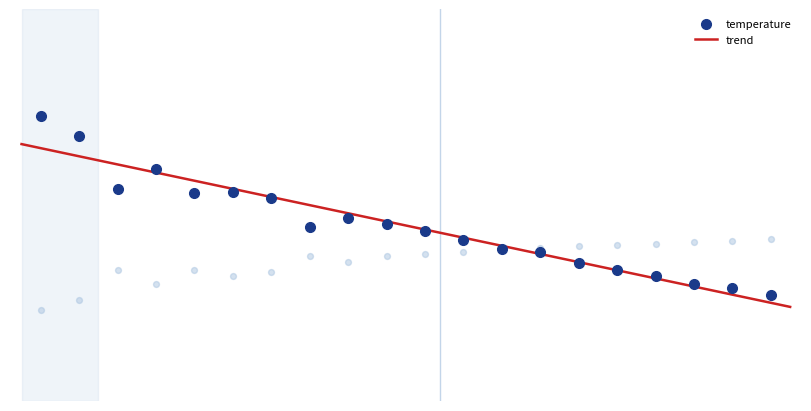

At how many categories does at least one series exceed 14?

20